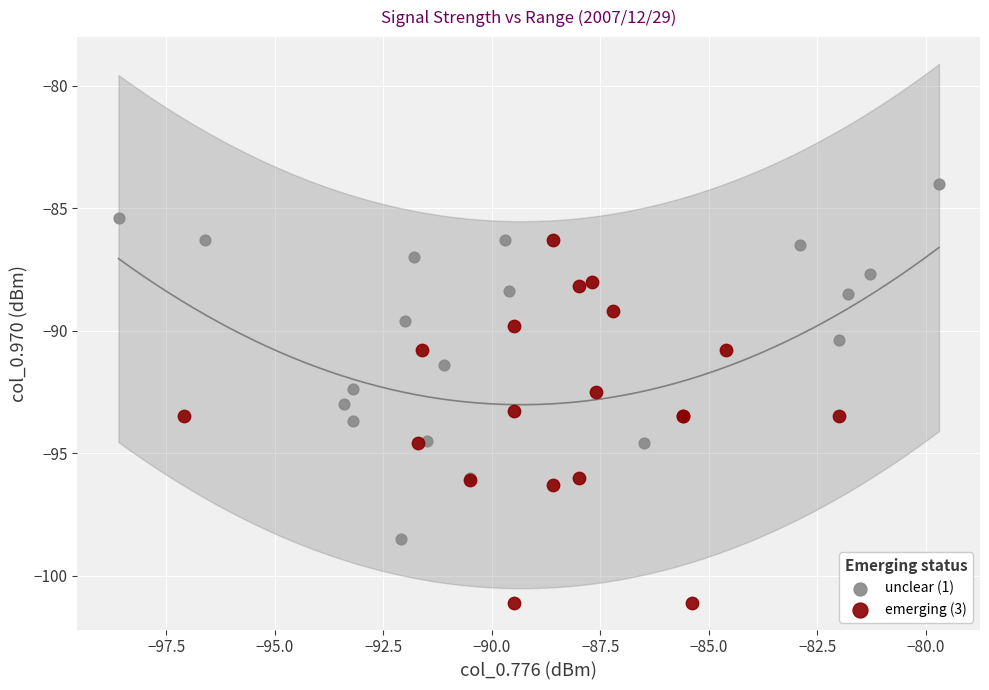

Which series has the largest Y range (max minus min)?

emerging (3)